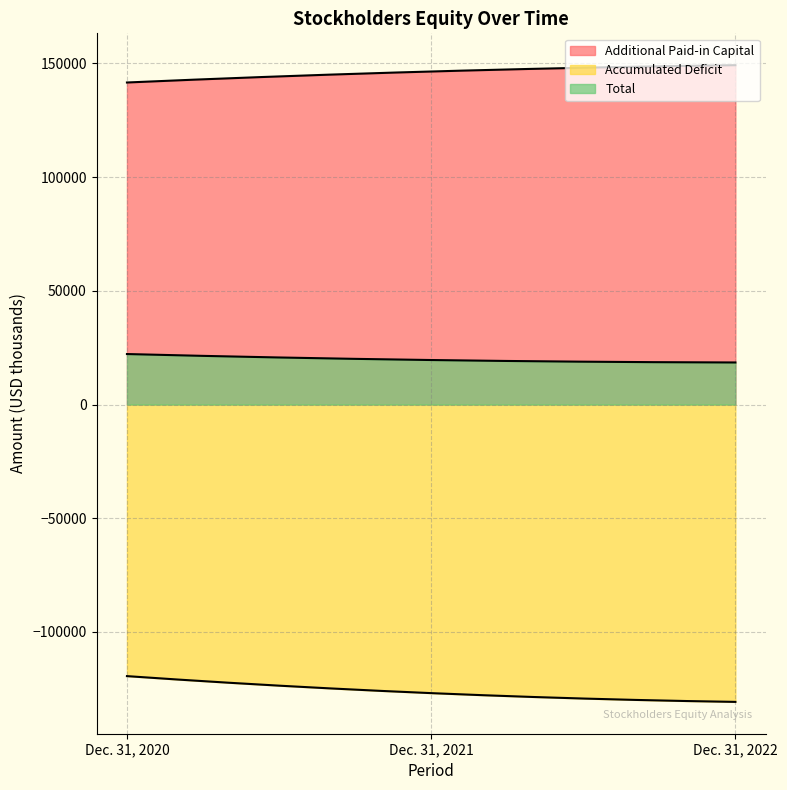

Which series has the largest range (max minus min)?

Accumulated Deficit